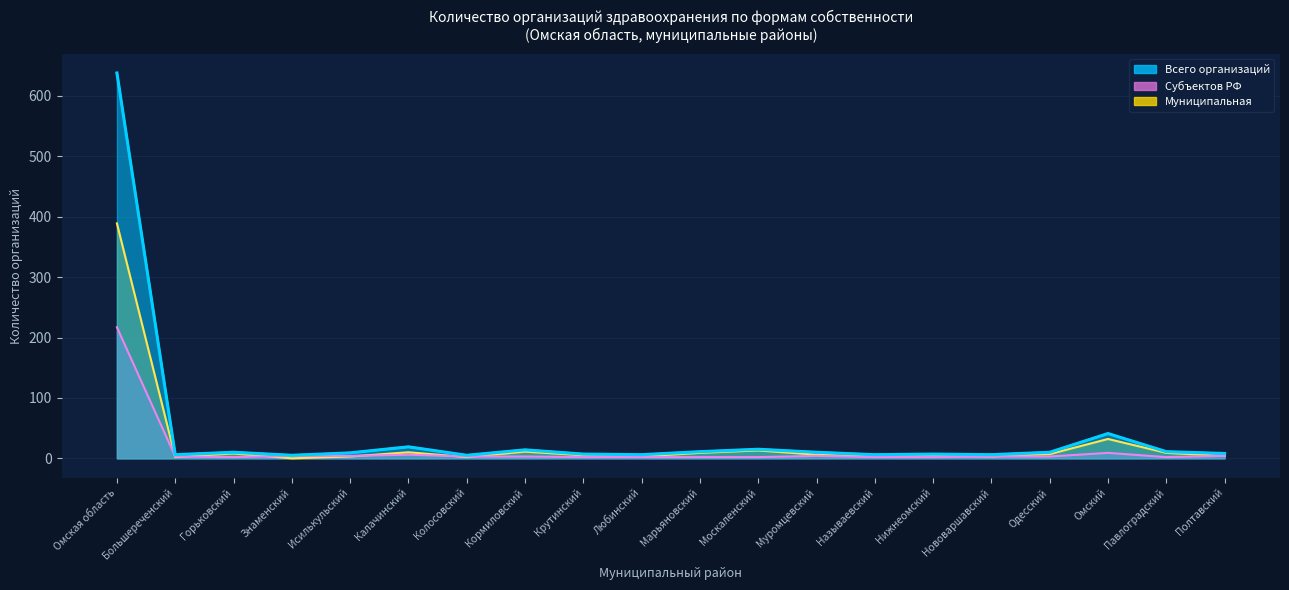

List the series in order of their overall mean, lowest first.

Субъектов РФ, Муниципальная, Всего организаций